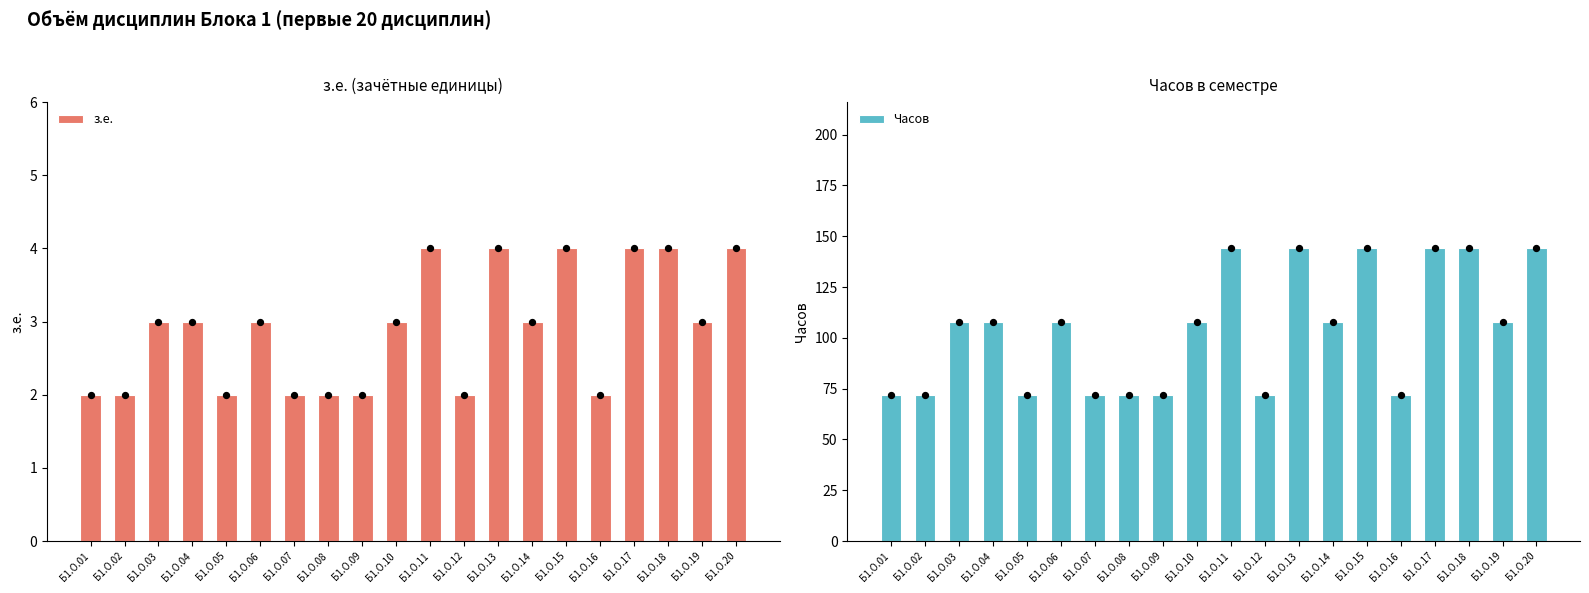

Which series has the largest total across all categories?

Часов